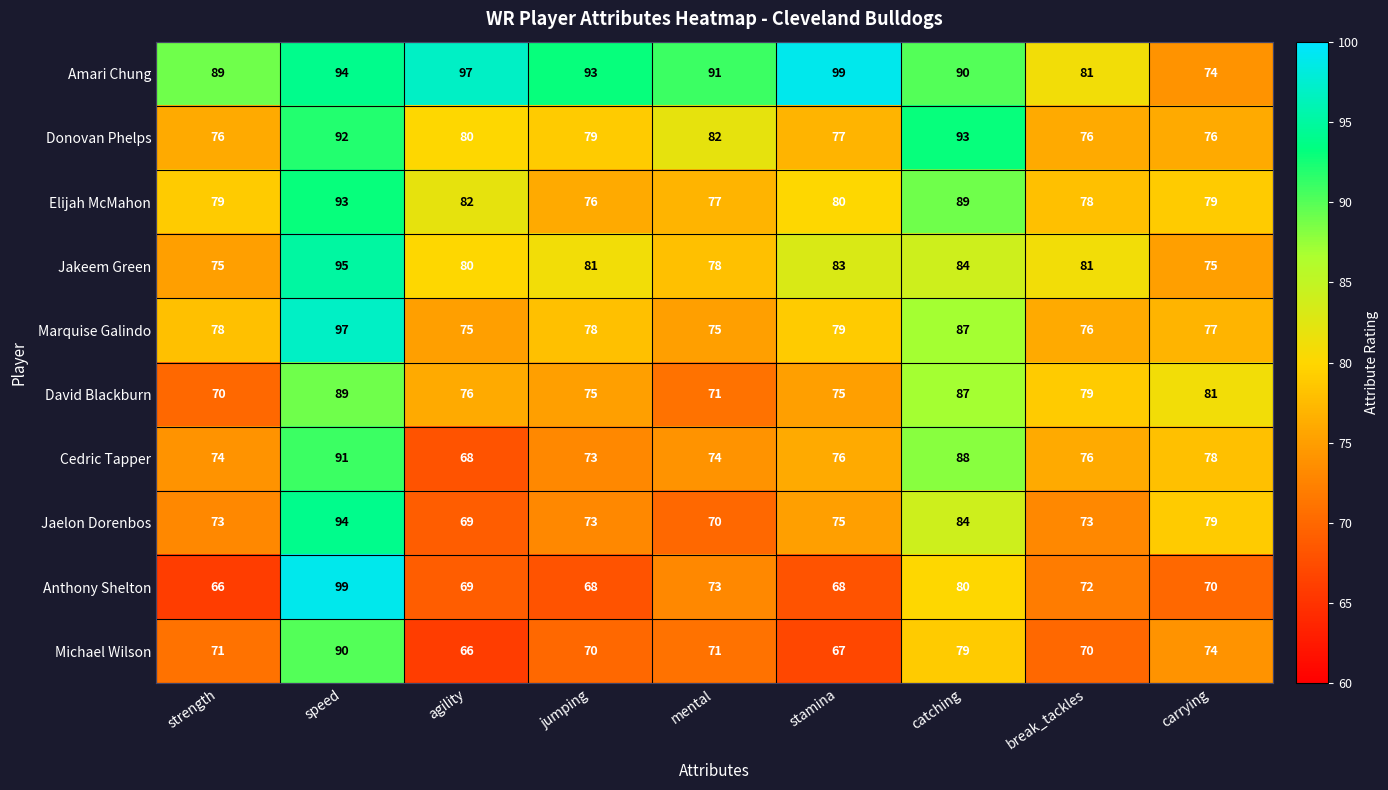

What is the sum of the Marquise Galindo values at break_tackles and speed?

173